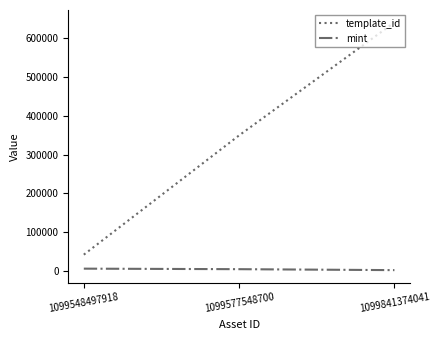

Rank the series by their maximum value, from highest to lowest.

template_id, mint